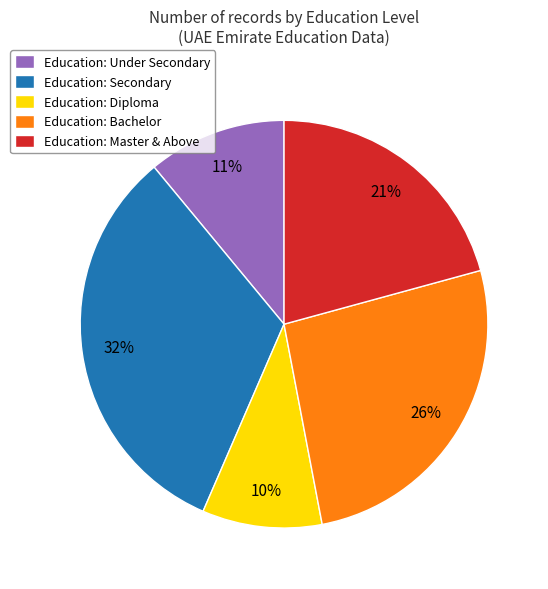

Approximately how many times larger is the value at Education: Master & Above compared to Education: Bachelor?

0.8